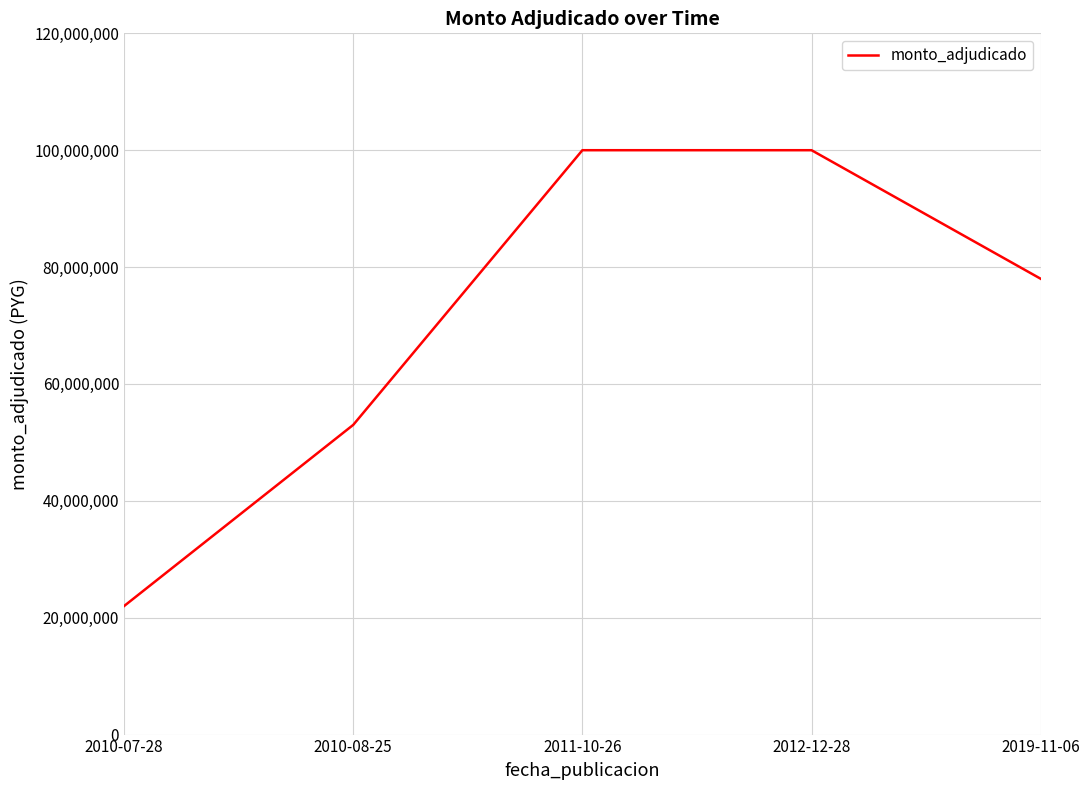

What is the approximate value at 2019-11-06, to the nearest 100?

78000000